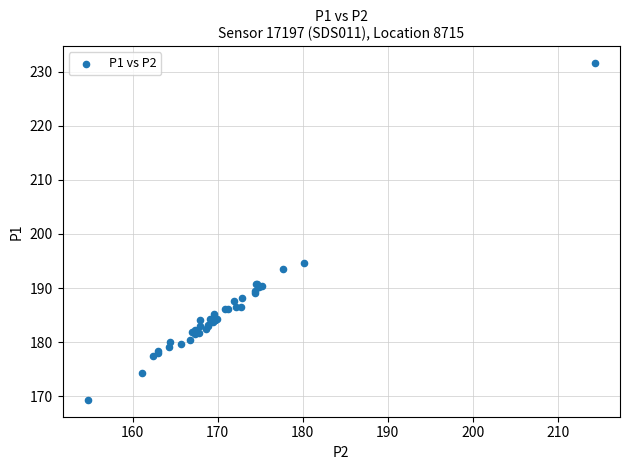

What Y value in the scatter plot is closest to 200?

194.7